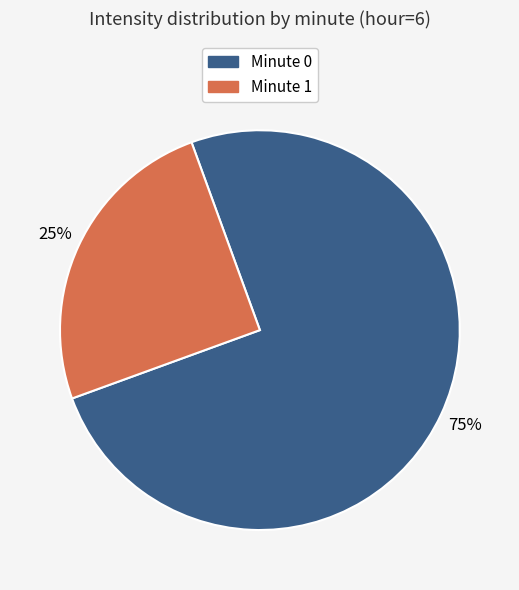

Is it true that Minute 1 is 25% of the pie?

True